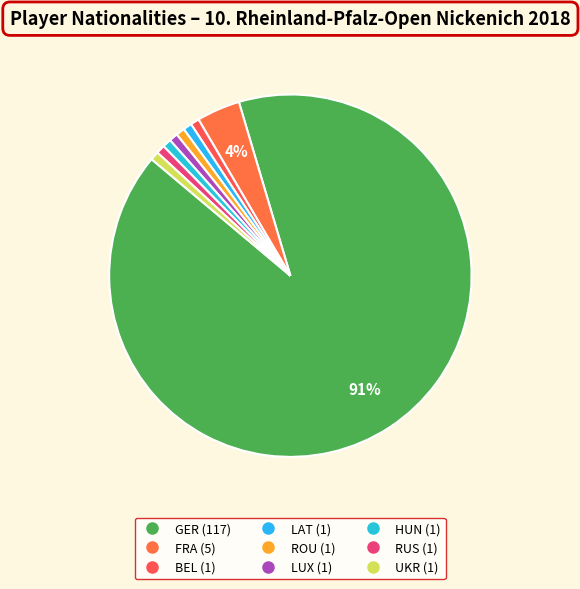

How many segments does this pie chart have?

9